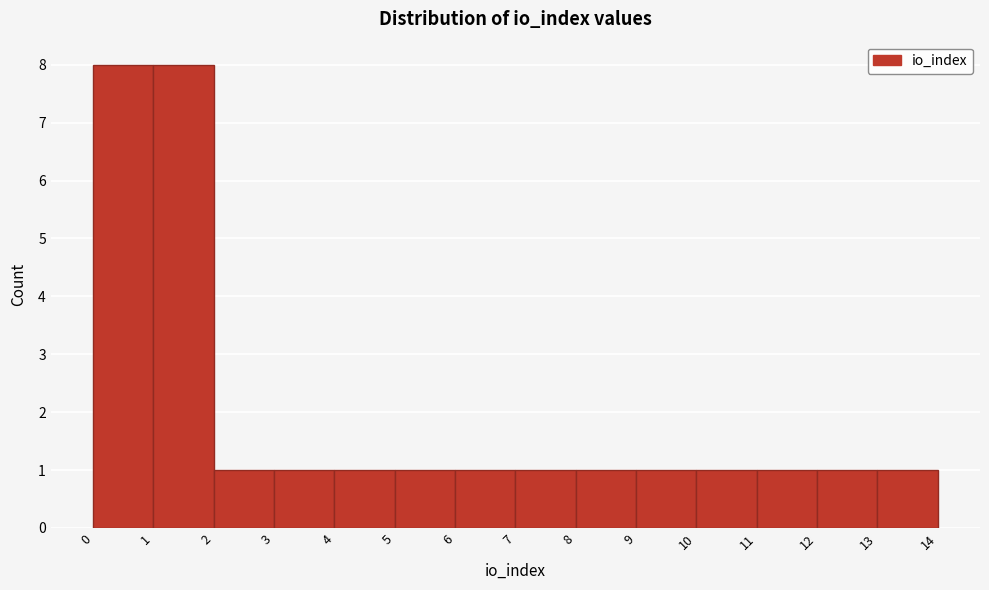

Reading left to right, transcribe this chart: for each bar, give the range it covers on the x-axis and its height. The values are not printed on the chart, so give them approximately, as read against the axis.

0 to 1: 8
1 to 2: 8
2 to 3: 1
3 to 4: 1
4 to 5: 1
5 to 6: 1
6 to 7: 1
7 to 8: 1
8 to 9: 1
9 to 10: 1
10 to 11: 1
11 to 12: 1
12 to 13: 1
13 to 14: 1